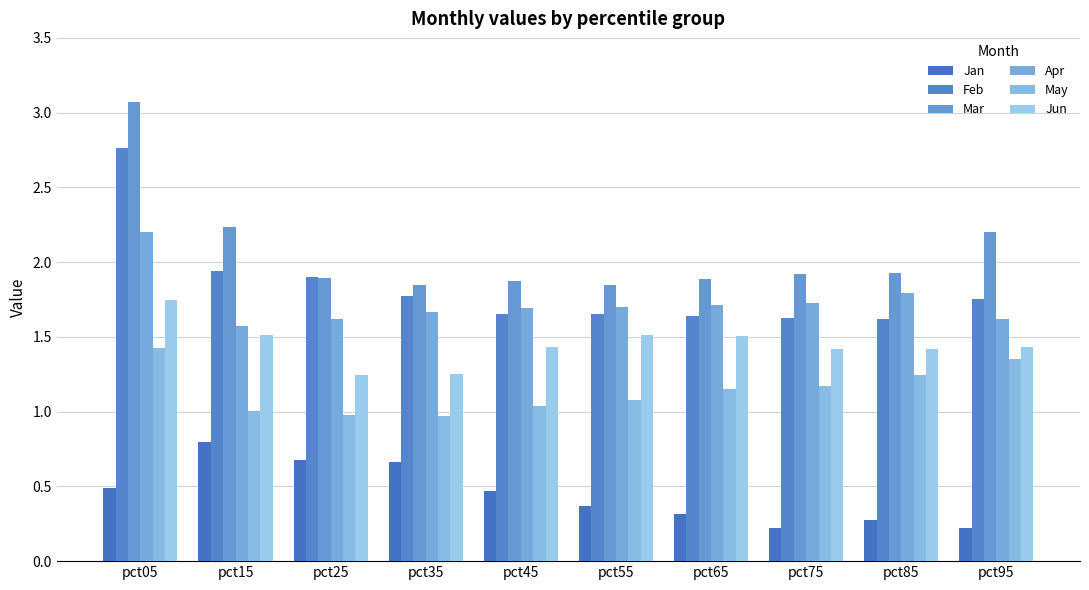

Which category has the highest value in the Jun series?

pct05